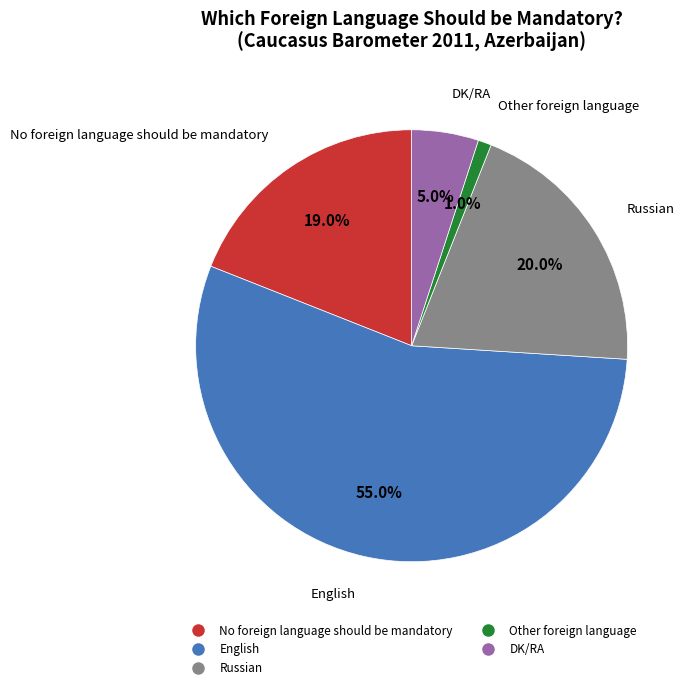

To the nearest percent, what percentage of the pie is Other foreign language?

1%